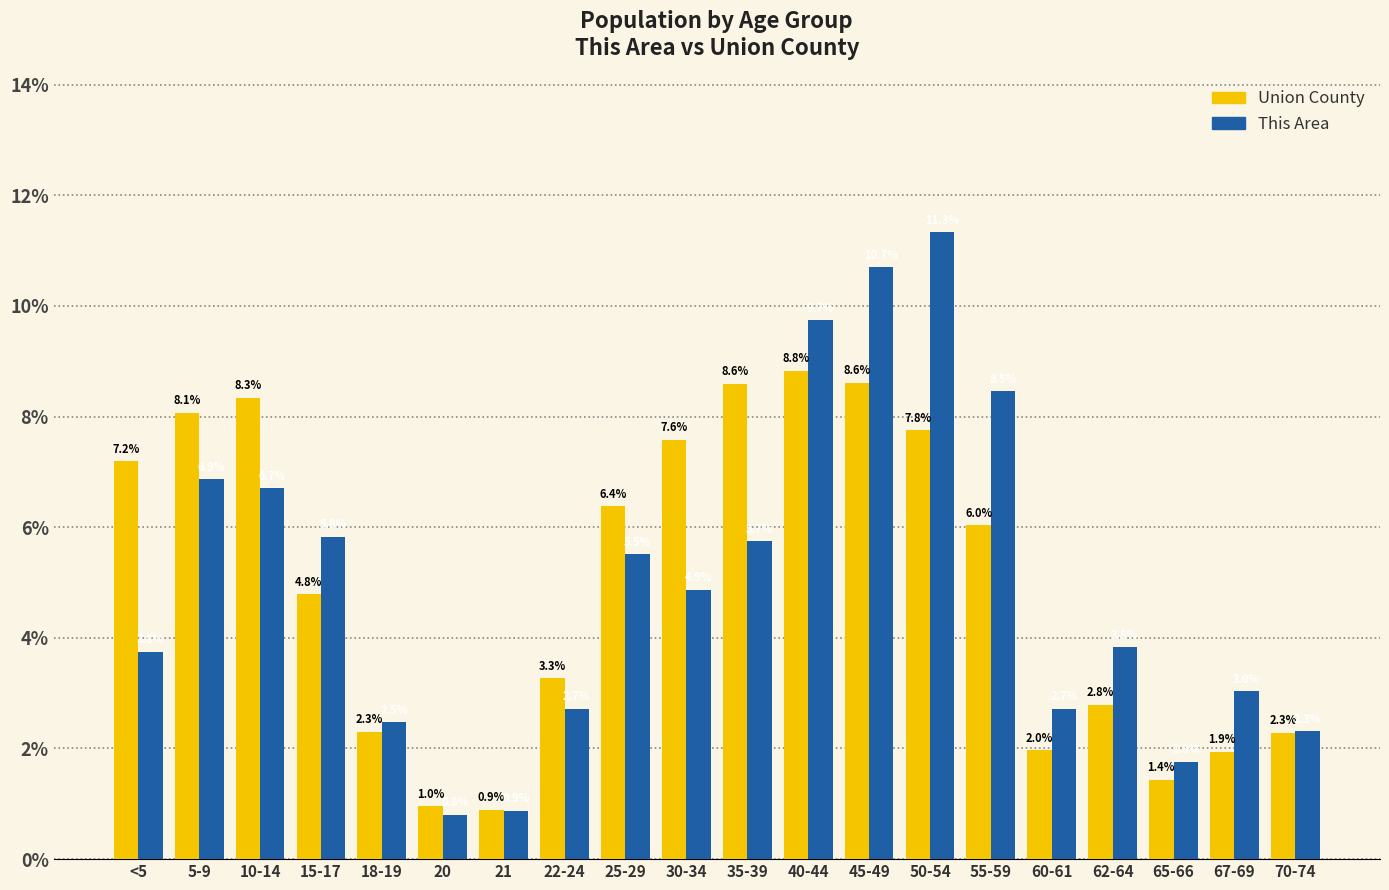

Reading left to right, list all the values displayed in this chart.

Union County: <5=7.2	5-9=8.1	10-14=8.3	15-17=4.8	18-19=2.3	20=1.0	21=0.9	22-24=3.3	25-29=6.4	30-34=7.6	35-39=8.6	40-44=8.8	45-49=8.6	50-54=7.8	55-59=6.0	60-61=2.0	62-64=2.8	65-66=1.4	67-69=1.9	70-74=2.3
This Area: <5=3.8	5-9=6.9	10-14=6.7	15-17=5.8	18-19=2.5	20=0.8	21=0.9	22-24=2.7	25-29=5.5	30-34=4.9	35-39=5.7	40-44=9.7	45-49=10.7	50-54=11.3	55-59=8.5	60-61=2.7	62-64=3.8	65-66=1.8	67-69=3.0	70-74=2.3